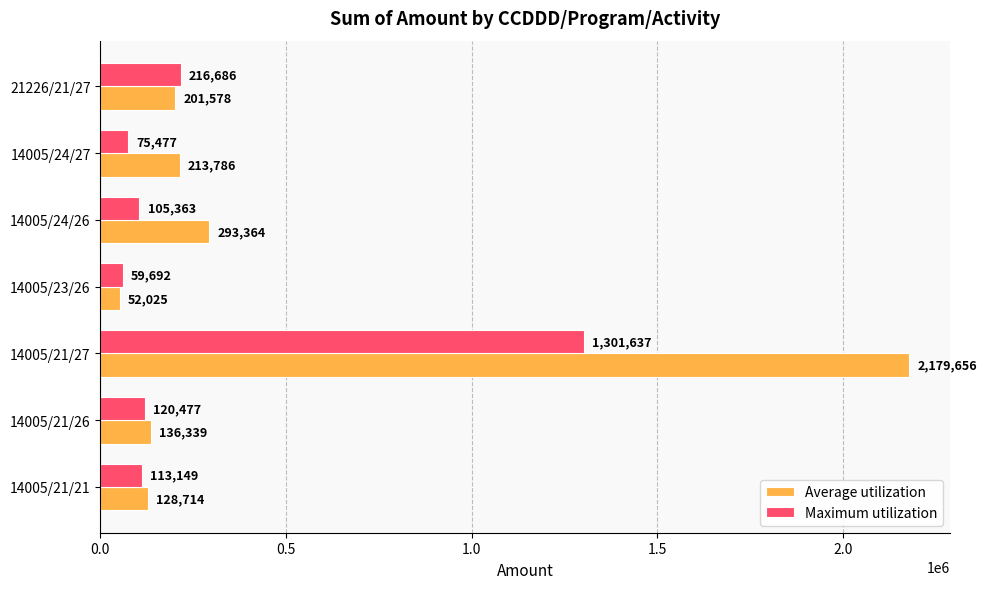

Which series has the largest range (max minus min)?

Average utilization